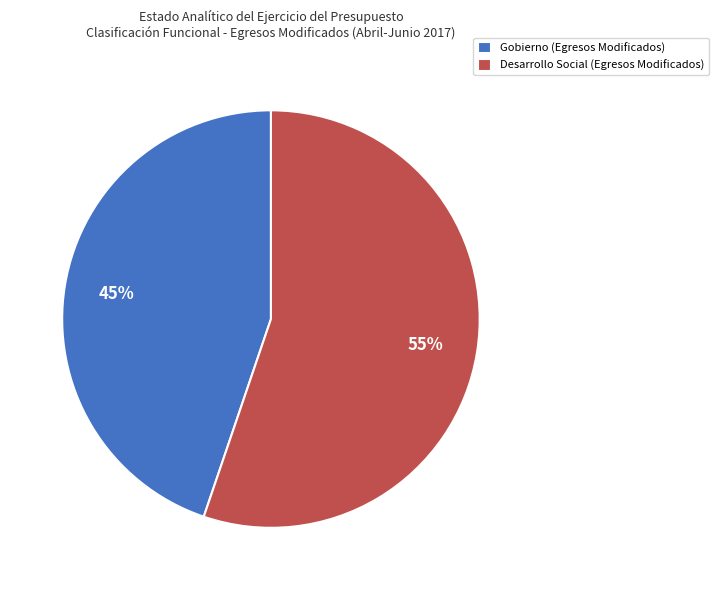

Rank the categories by value from highest to lowest.

Desarrollo Social, Gobierno